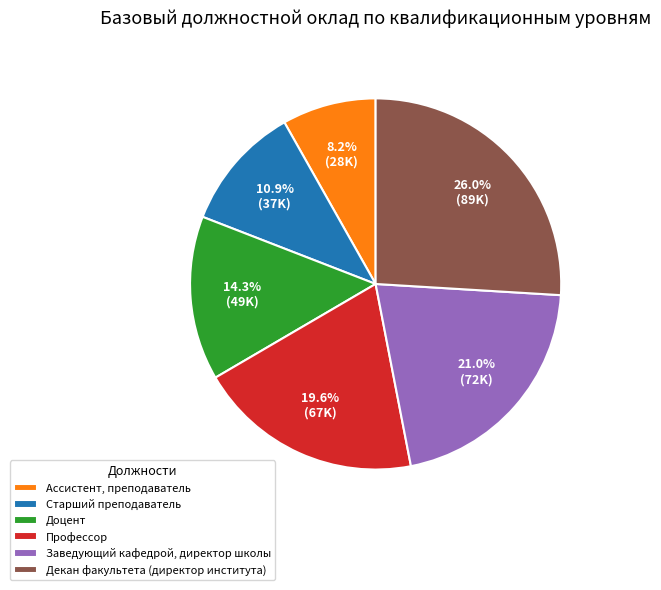

Which has a higher value, Профессор or Ассистент, преподаватель?

Профессор